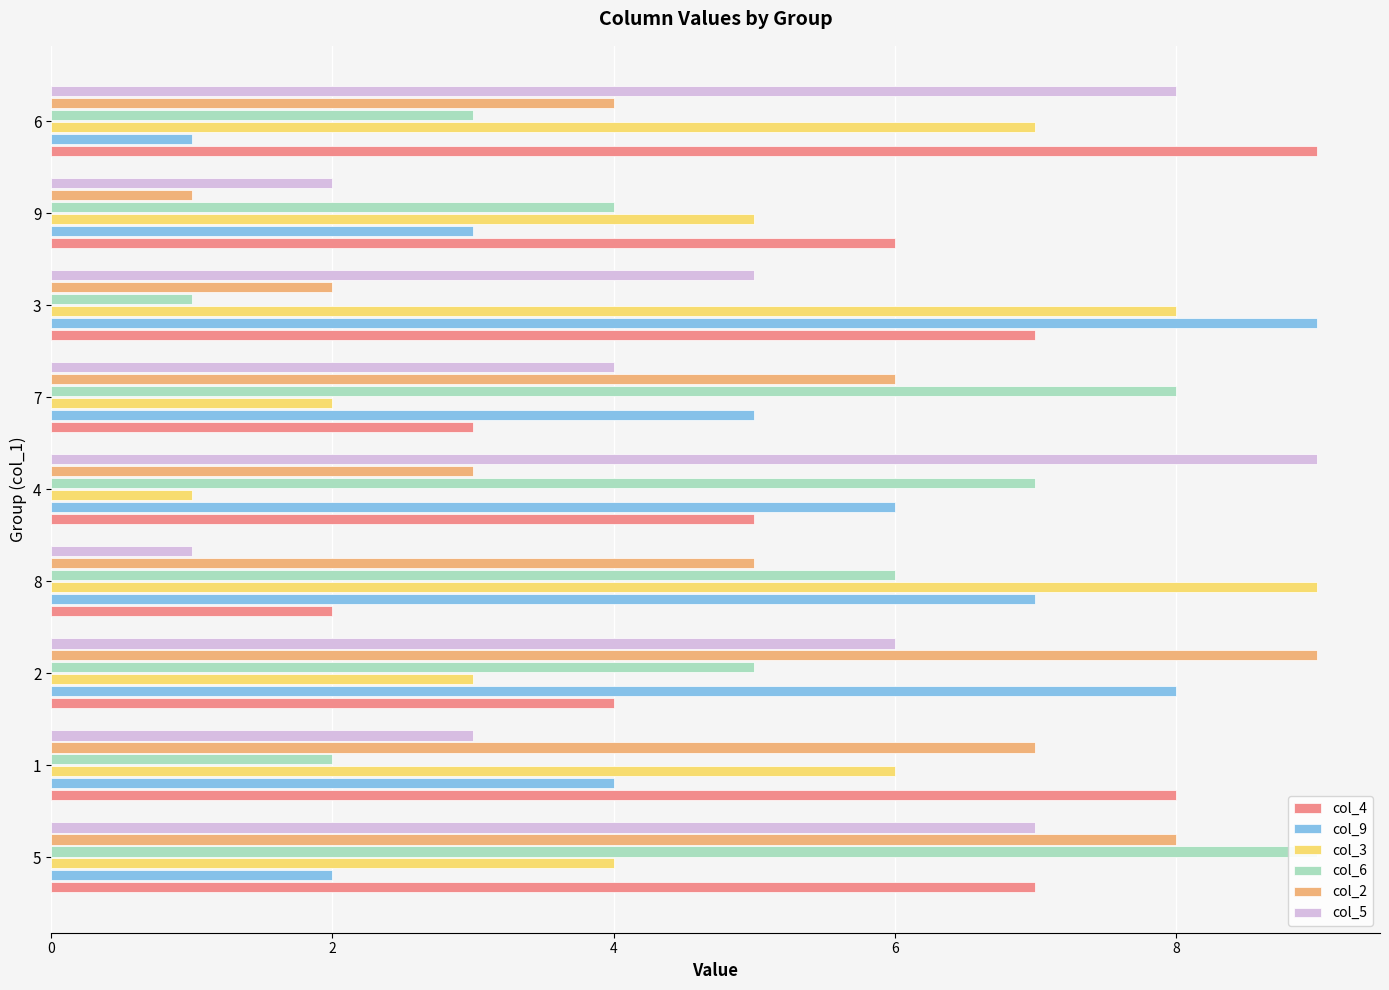

What is the difference between the maximum and minimum values in the col_4 series?

7